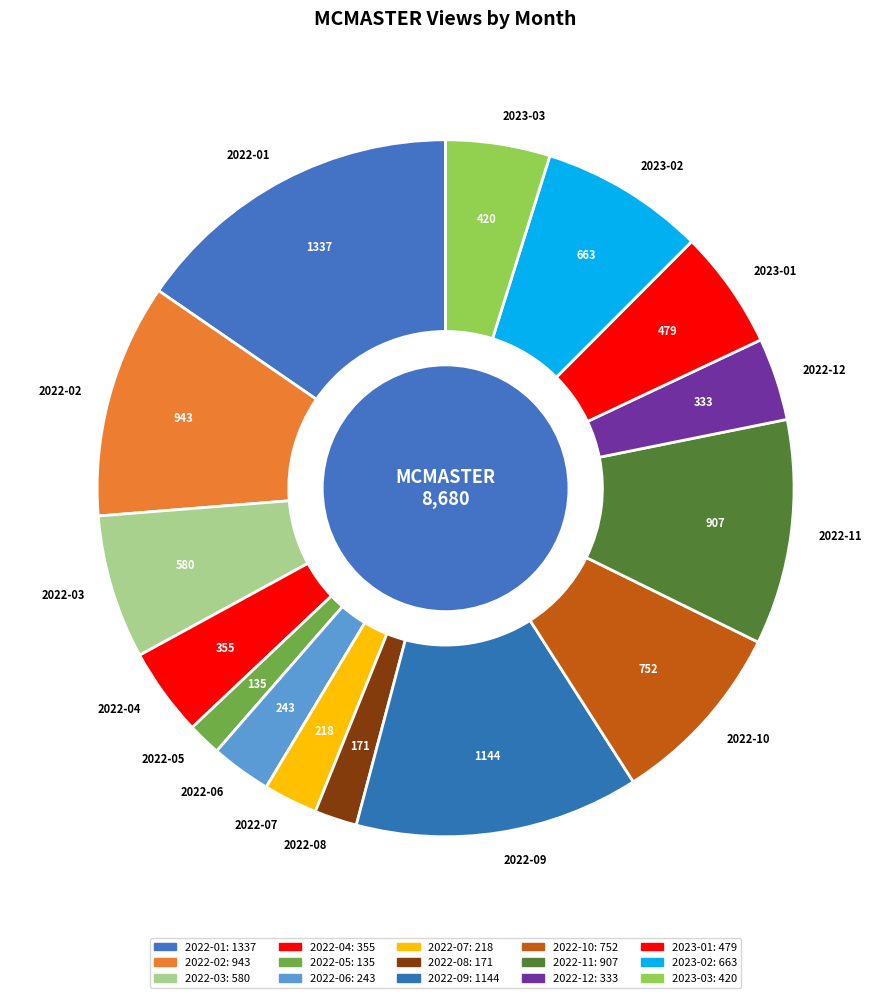

Does 2023-03 represent more than half of the total?

No